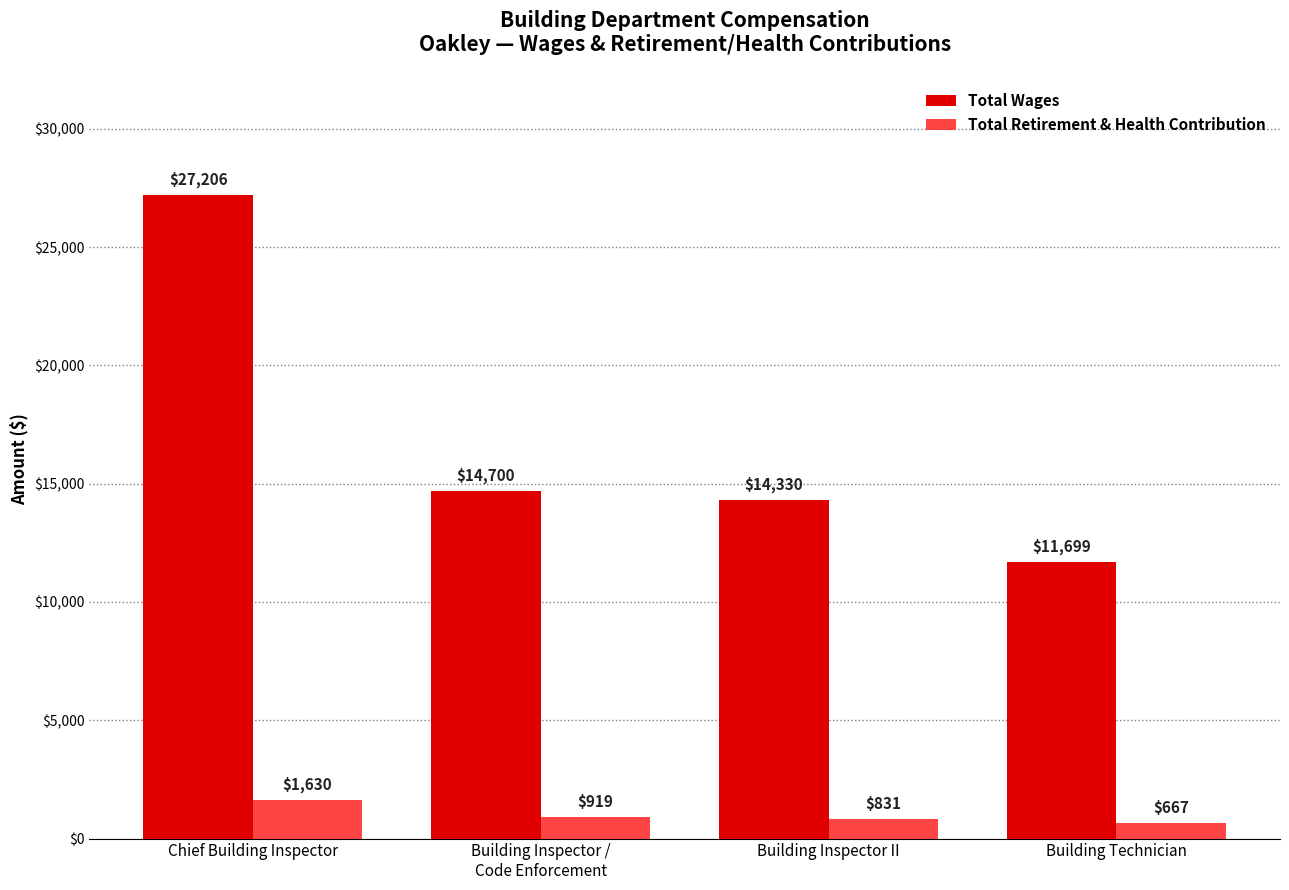

Does the chart contain any negative values?

No